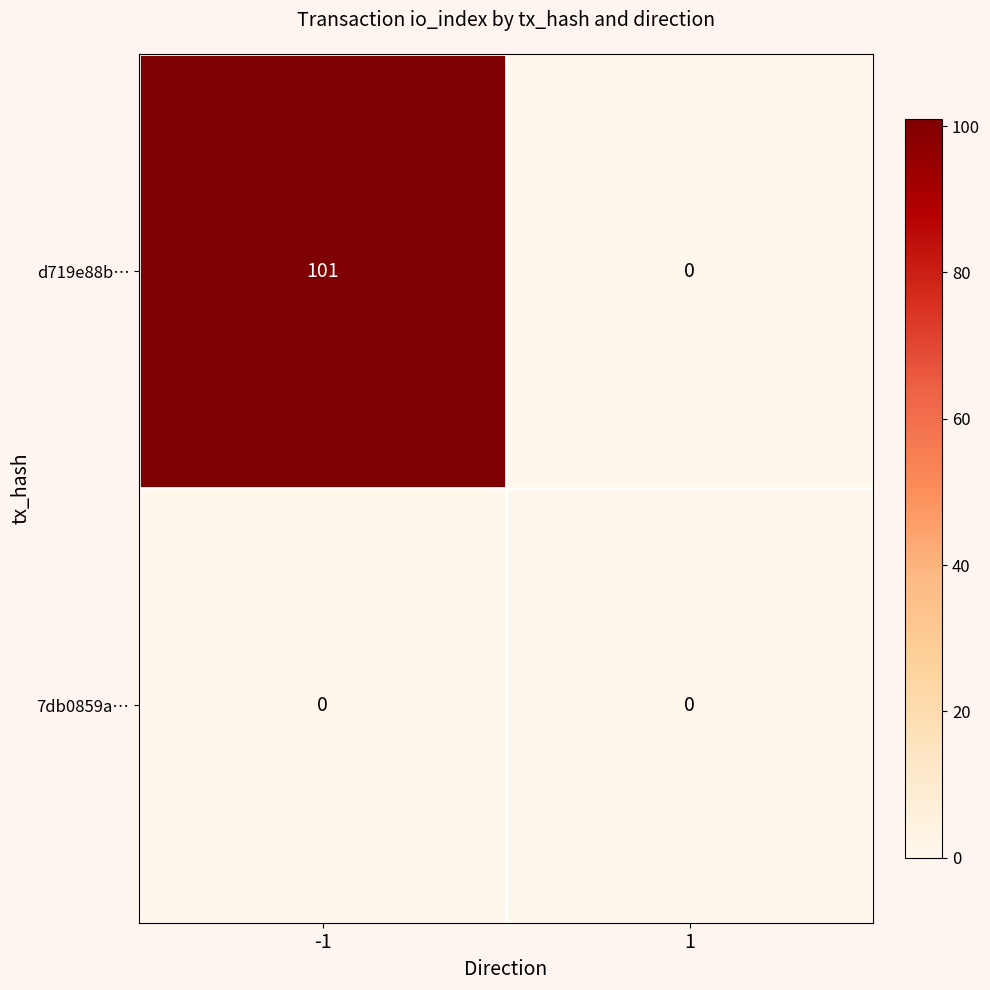

List the labels in order of d719e88b… value, largest first.

-1, 1